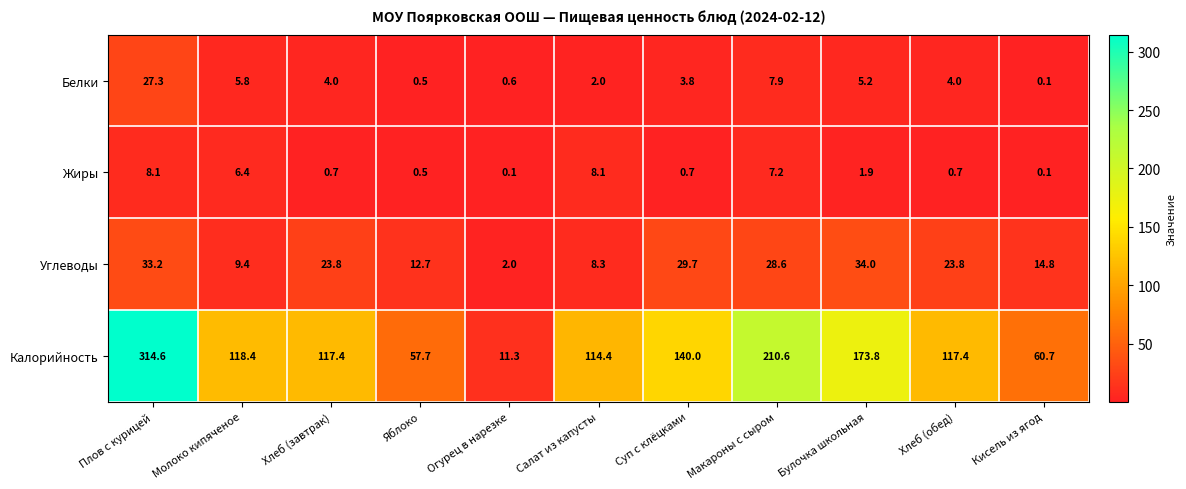

What is the maximum value for Углеводы?

34.0